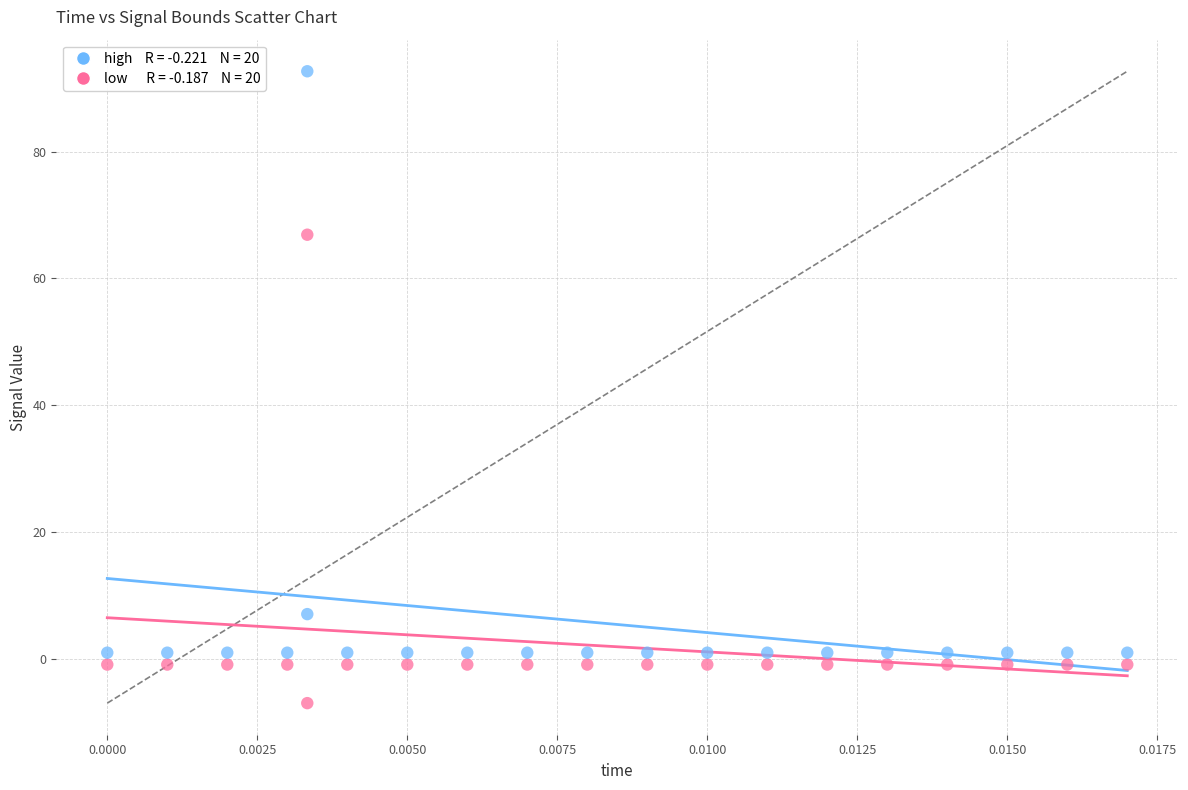

Across all series, what Y value is closest to 42?

66.9